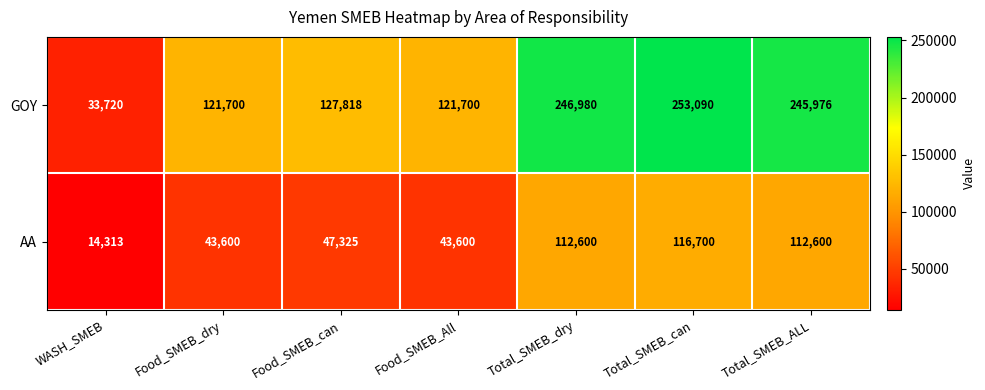

Reading left to right, extract all data points from this chart.

GOY: WASH_SMEB=33720	Food_SMEB_dry=121700	Food_SMEB_can=127818	Food_SMEB_All=121700	Total_SMEB_dry=246980	Total_SMEB_can=253090	Total_SMEB_ALL=245976
AA: WASH_SMEB=14313	Food_SMEB_dry=43600	Food_SMEB_can=47325	Food_SMEB_All=43600	Total_SMEB_dry=112600	Total_SMEB_can=116700	Total_SMEB_ALL=112600